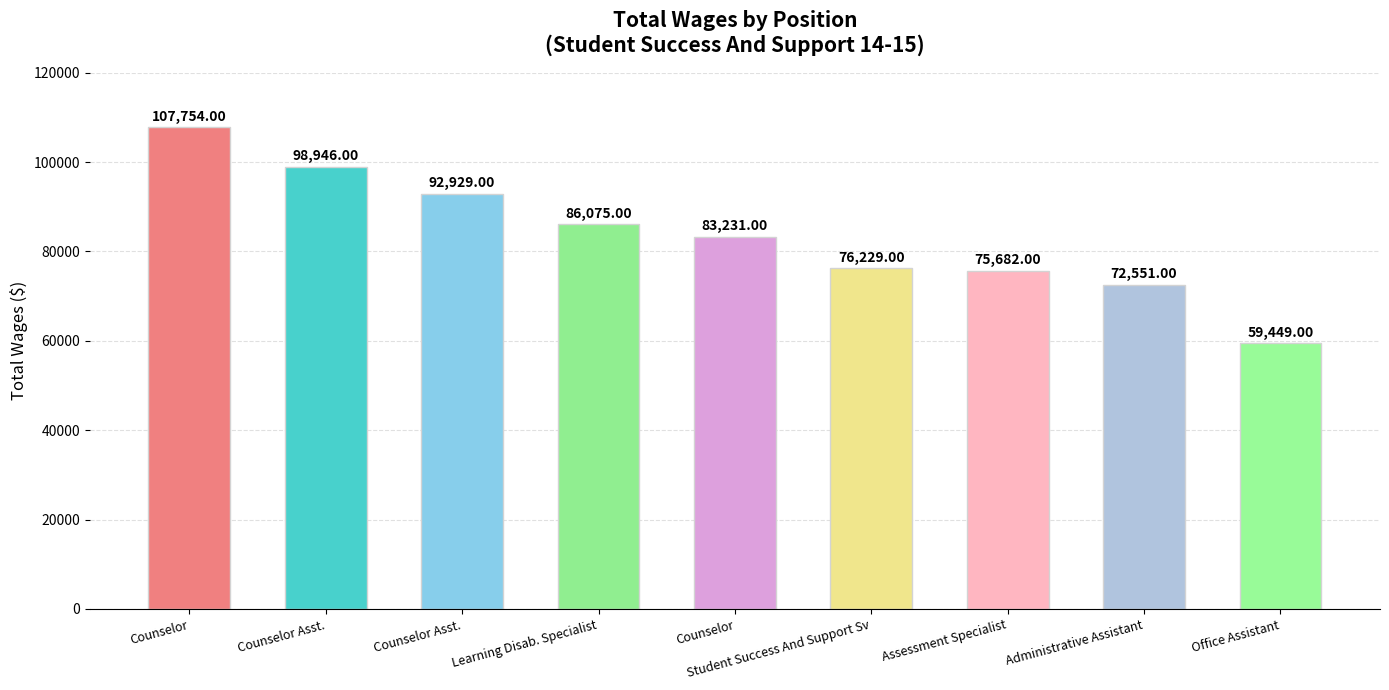

Reading right to left, transcribe all the data shown in this chart.

59449	72551	75682	76229	83231	86075	92929	98946	107754